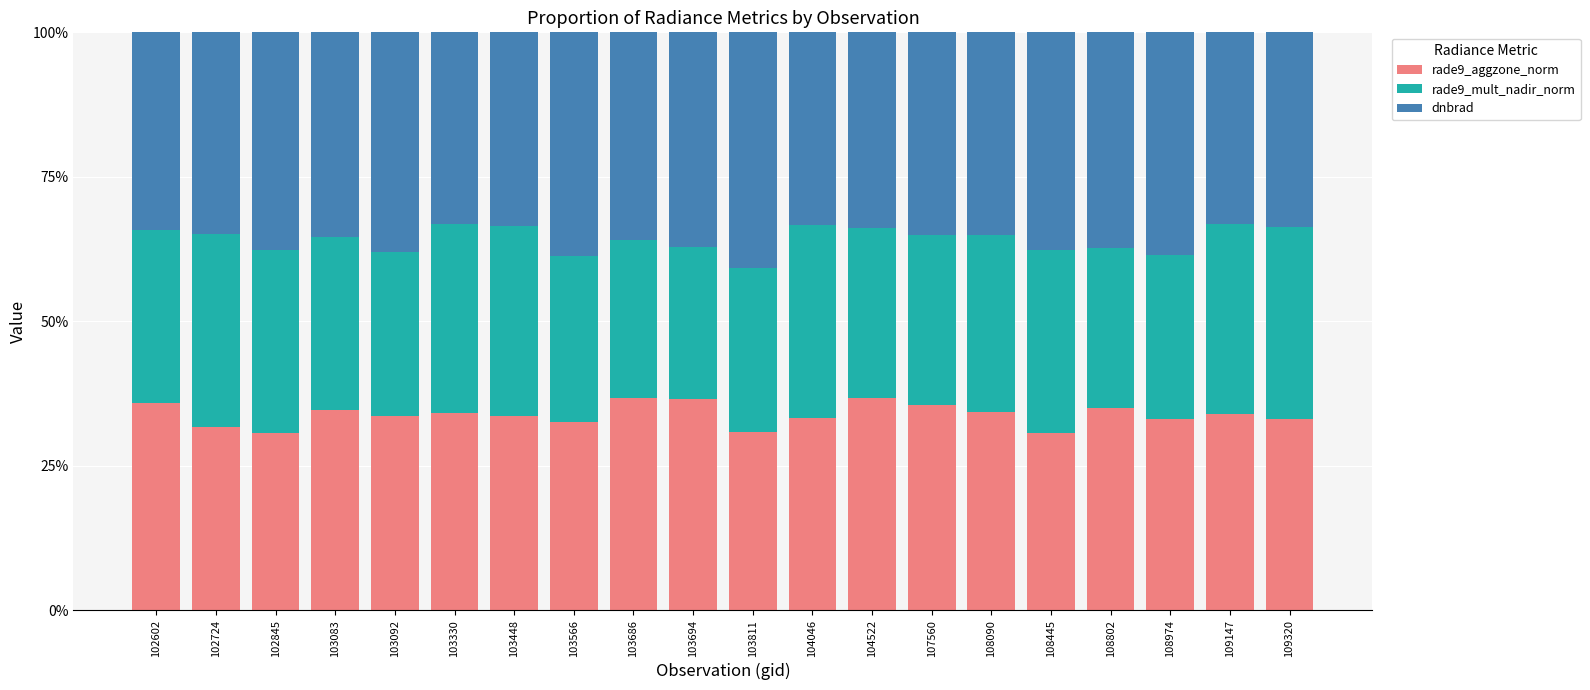

What is the sum of all rade9_aggzone_norm values?

676.9